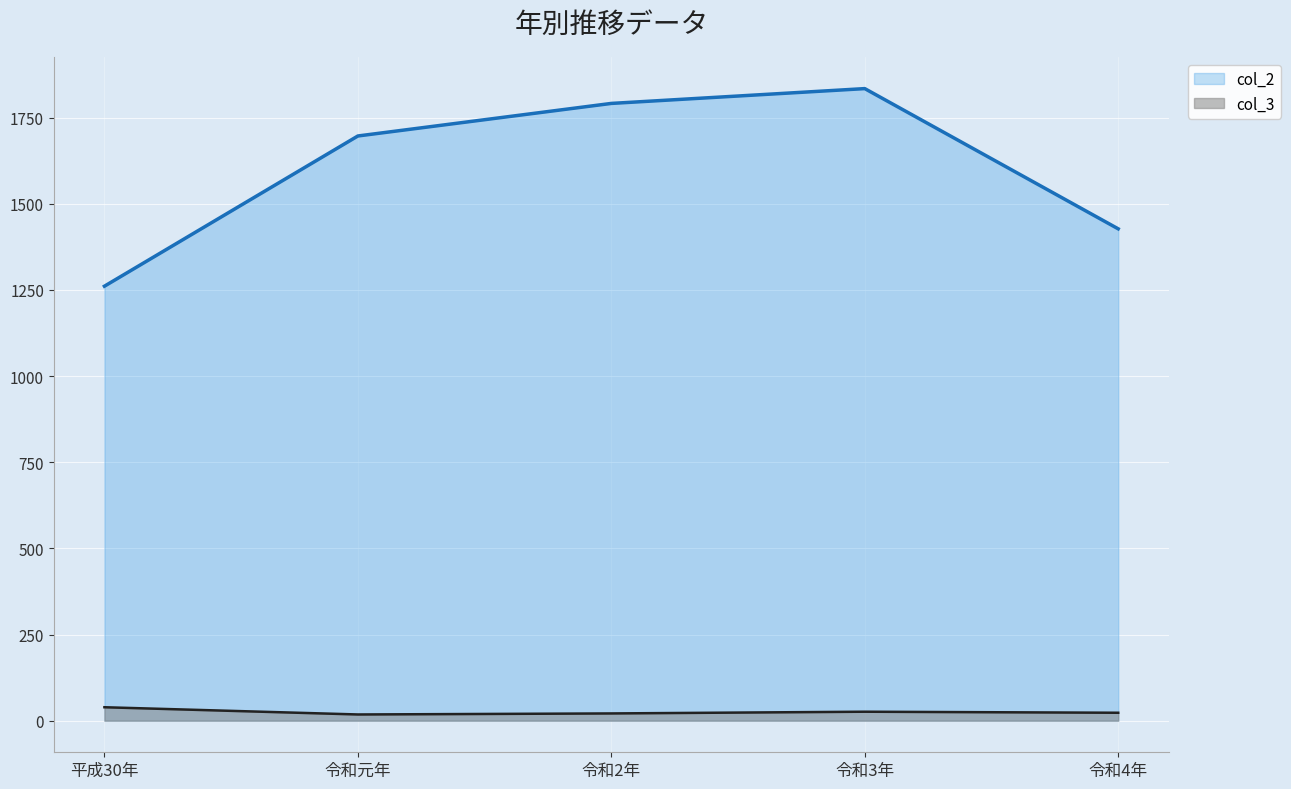

At 令和2年, list the series in order from largest to smallest.

col_2, col_3